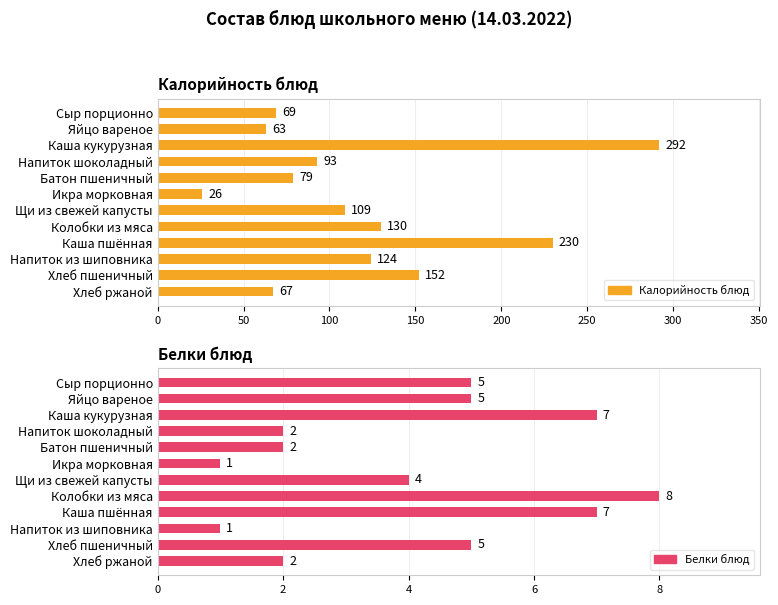

True or false: Калорийность блюд has a value of 40 at Икра морковная.

False